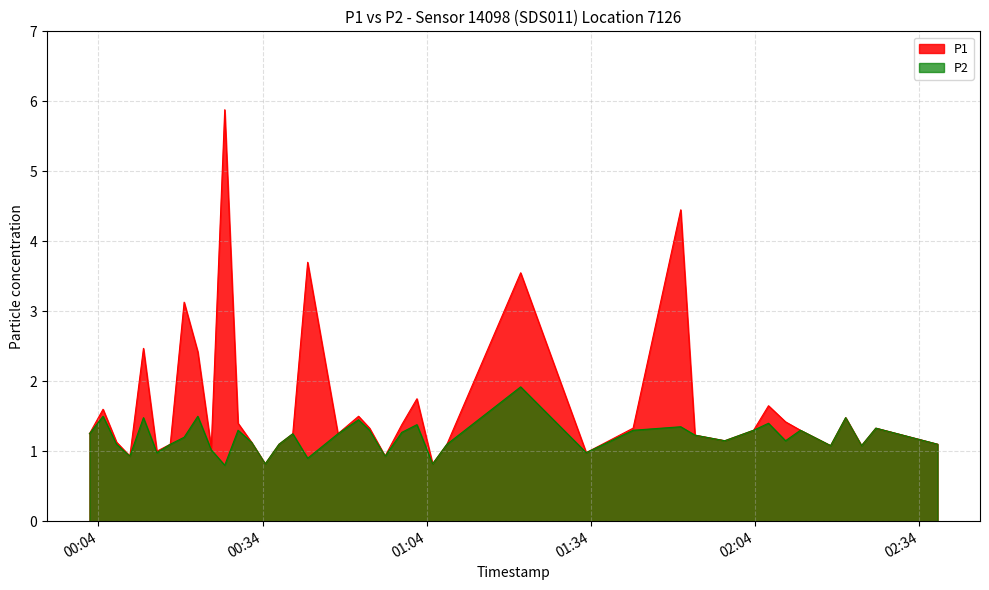

What is the maximum value shown in the chart?

5.9